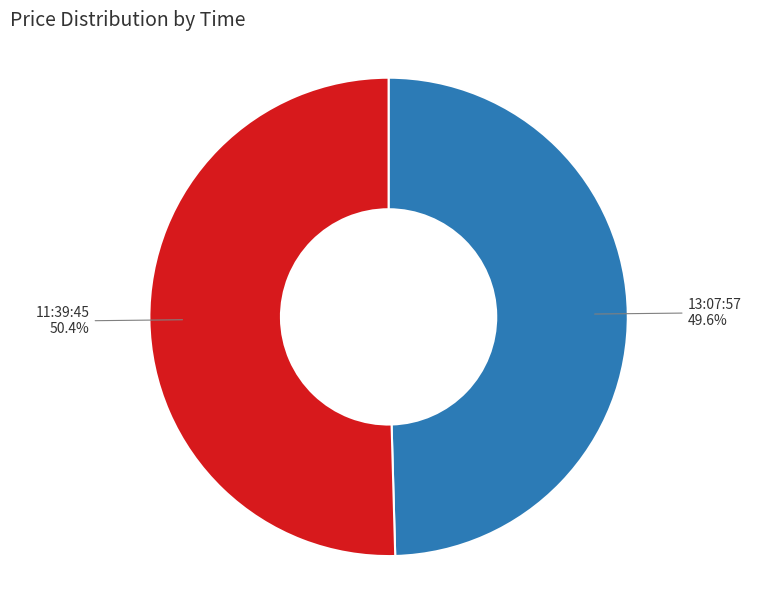

To the nearest percent, what is the average slice percentage?

50%